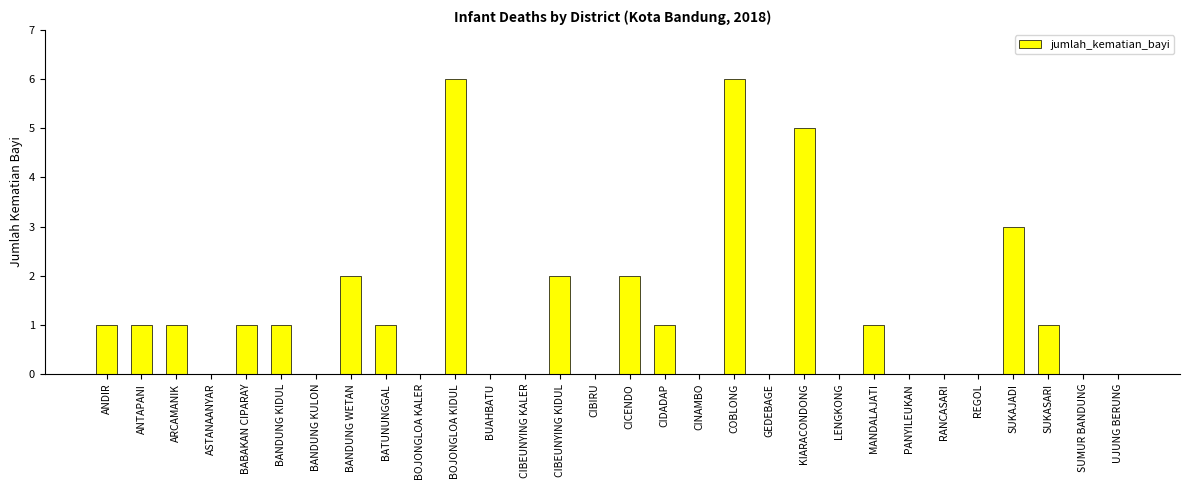

The value at UJUNG BERUNG is -2. True or false?

False